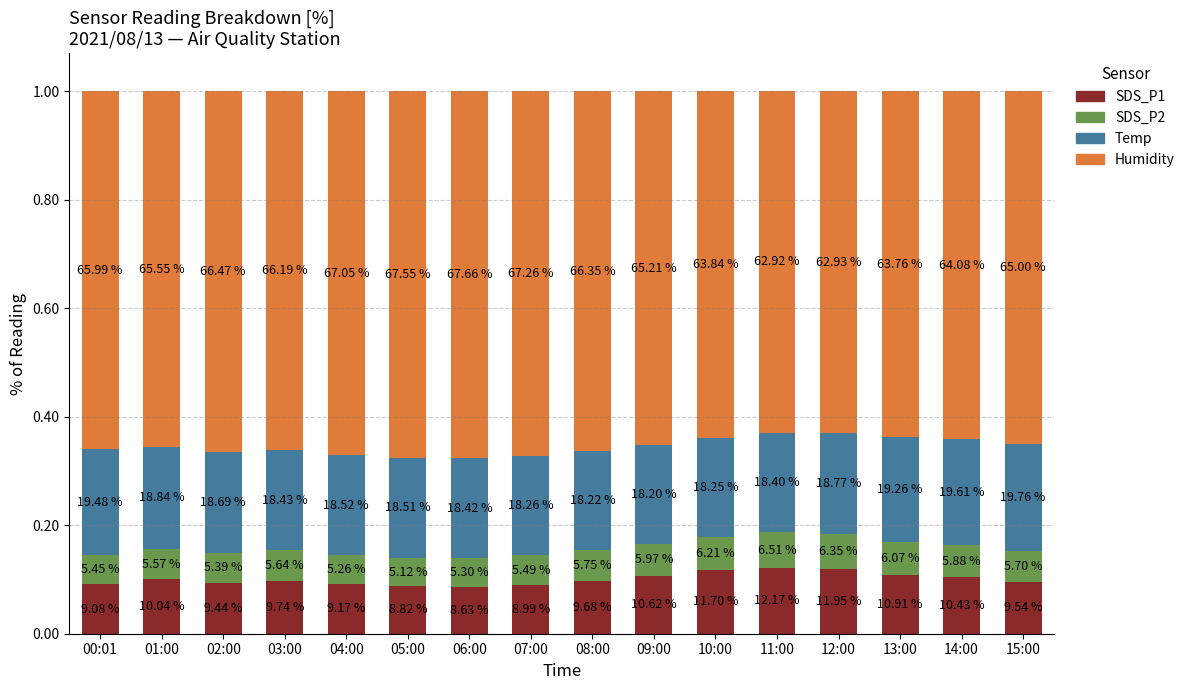

What is the total value across all series at 15:00?

1.0